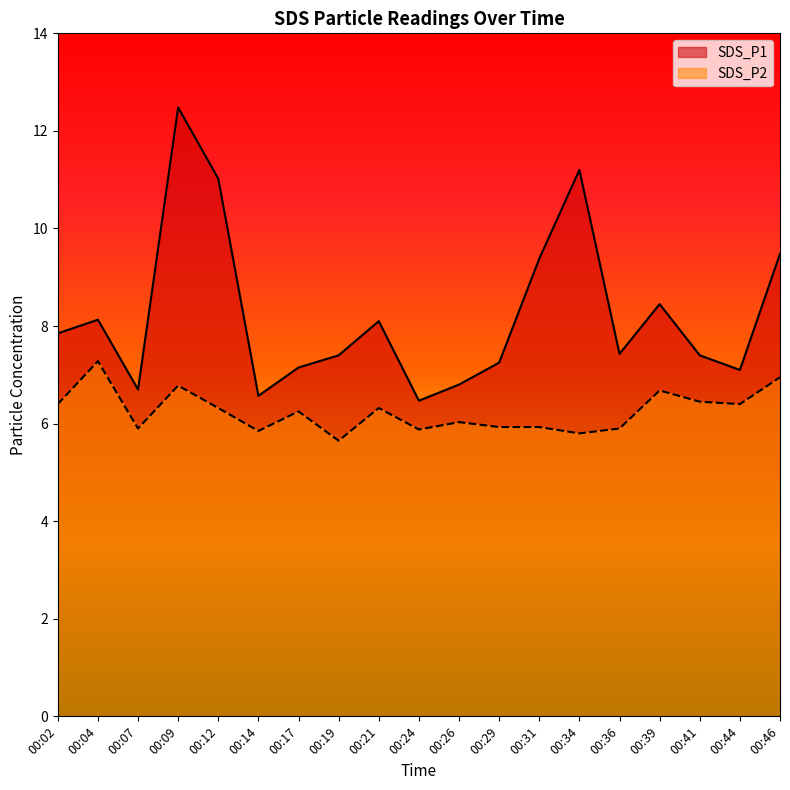

True or false: SDS_P2 and SDS_P1 intersect in this chart.

False